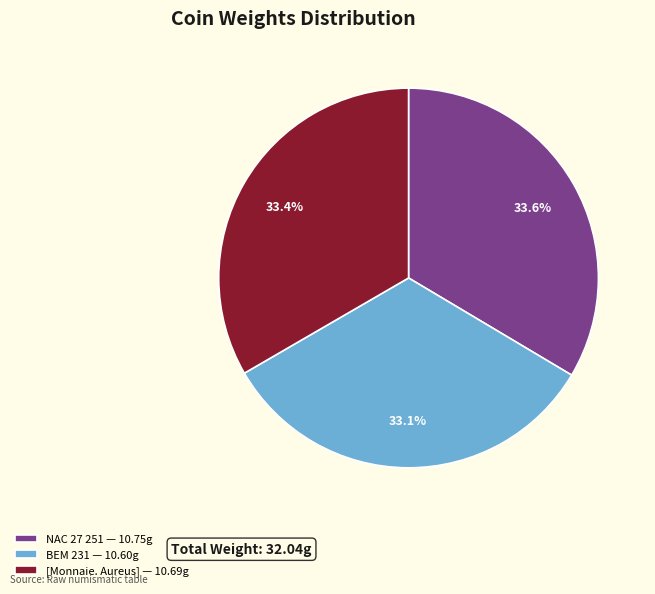

Is it true that [Monnaie. Aureus] is 21% of the pie?

False